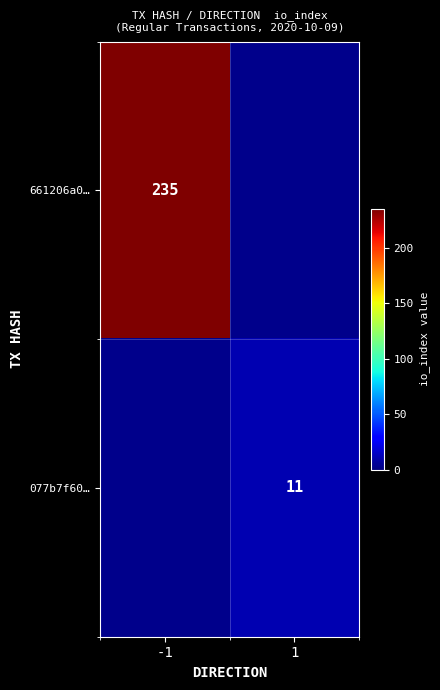

At how many categories does at least one series exceed 146?

1